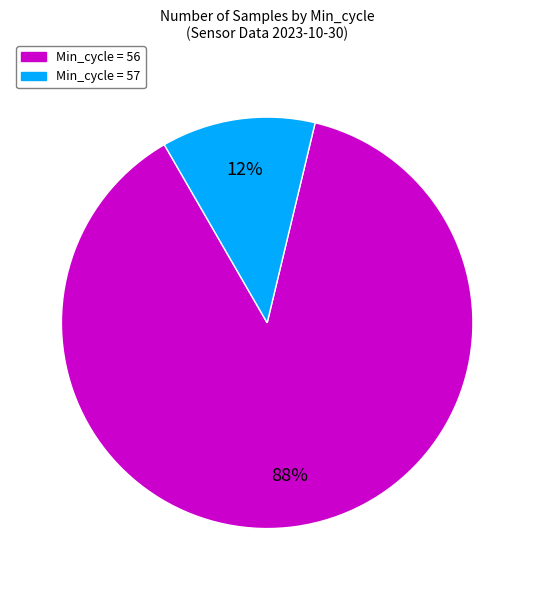

Is there any slice that represents more than half of the pie?

Yes